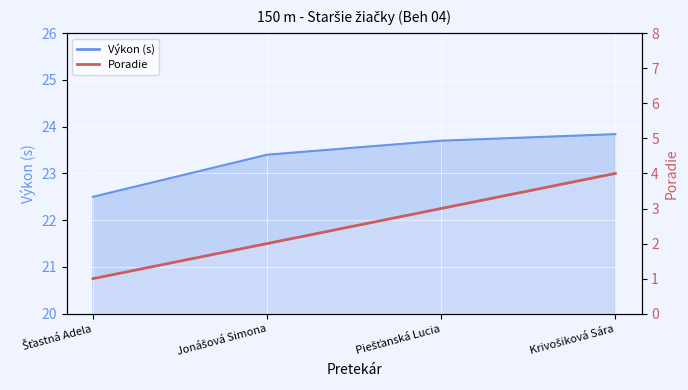

What is the label of the 2nd point from the right?

Piešťanská Lucia